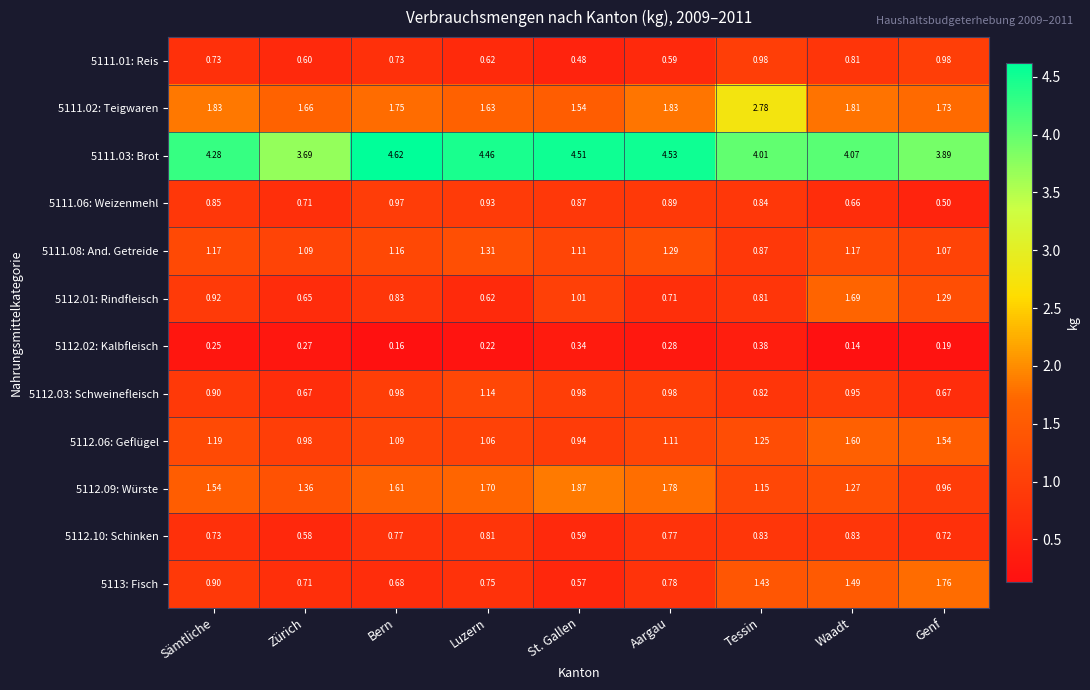

At which category is the sum across all series the highest?

Waadt